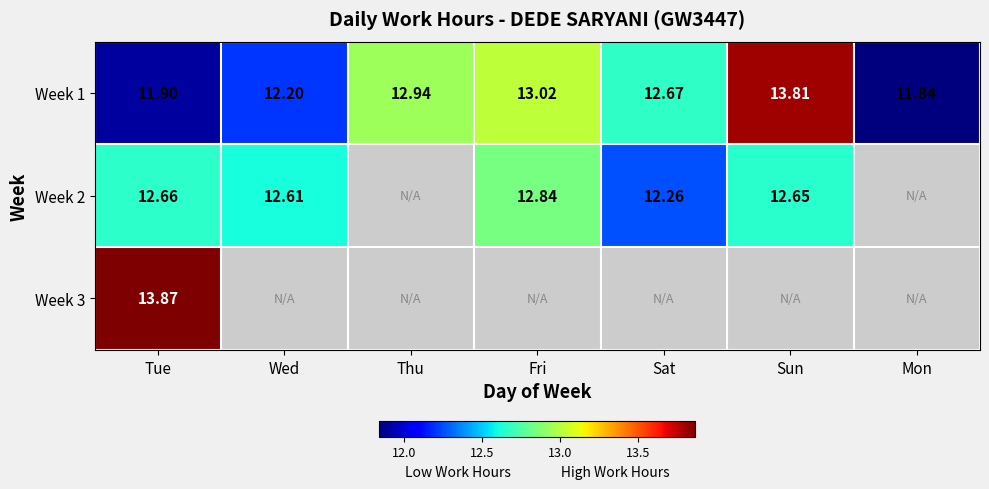

List the labels in order of Week 1 value, smallest first.

Mon, Tue, Wed, Sat, Thu, Fri, Sun